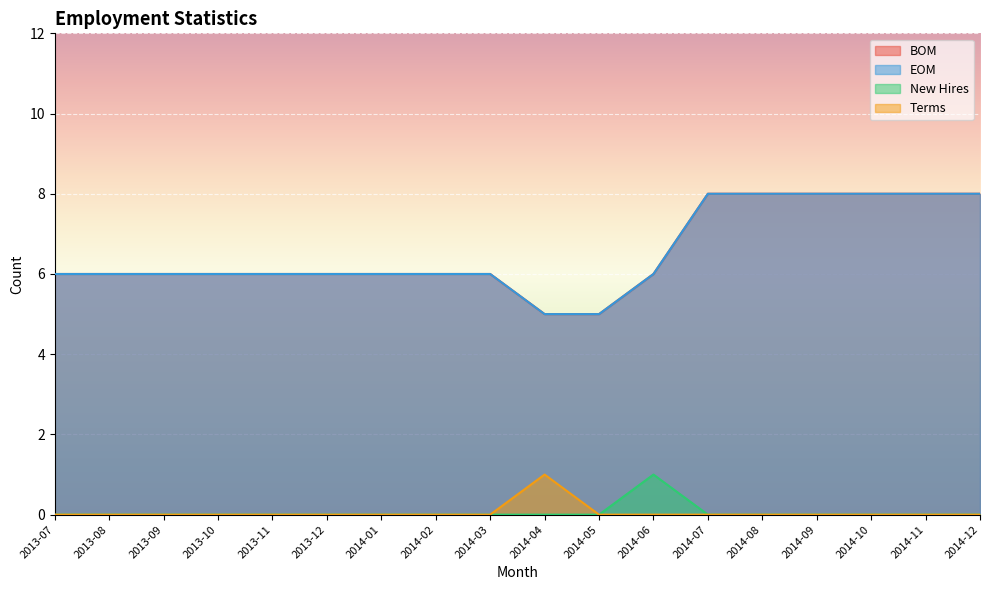

The Terms series shows 1 at 2014-06. True or false?

False